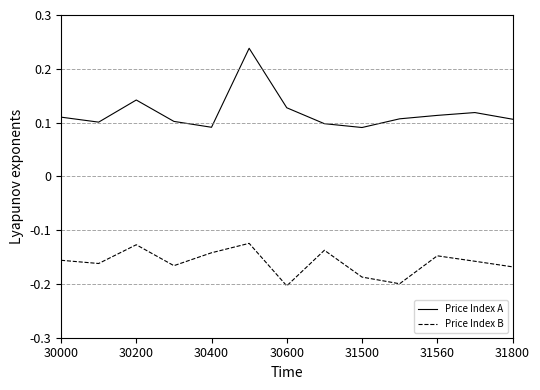

Which series has the largest total across all categories?

Price Index A